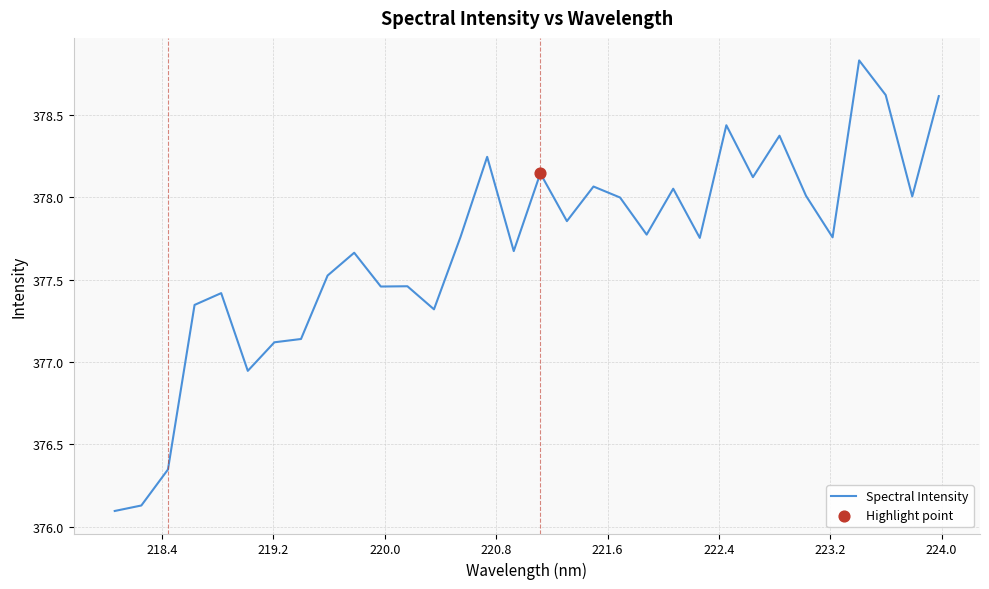

What is the minimum value shown in the chart?

376.1